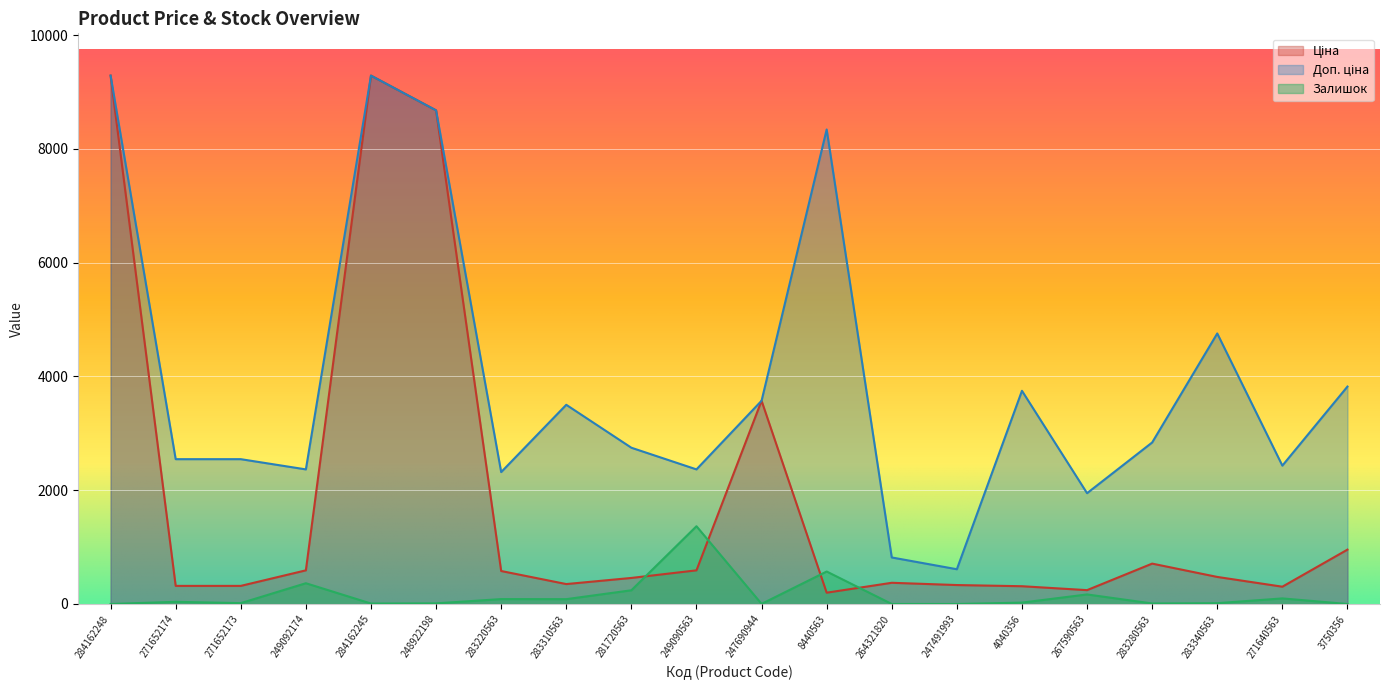

Which series has the largest total across all categories?

Доп. ціна